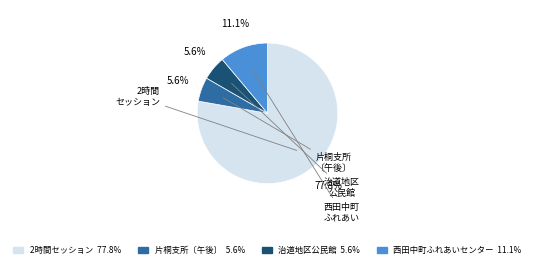

Approximately how many times larger is the value at 治道地区公民館 5.6% compared to 西田中町ふれあいセンター 11.1%?

0.5